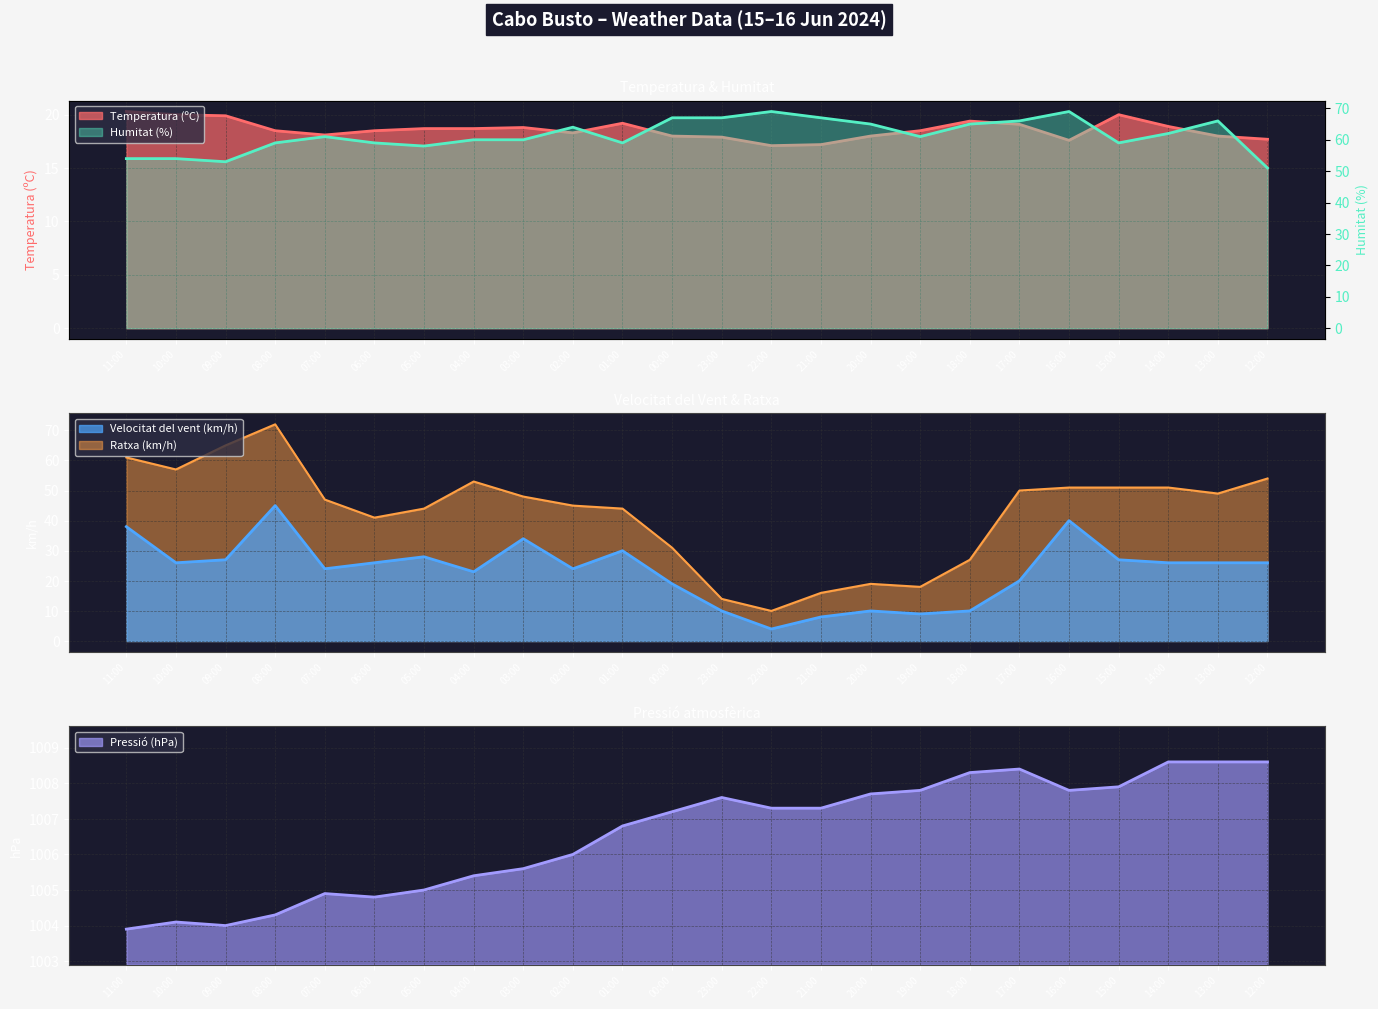

How many values in the Humitat (%) series are below 61?

11